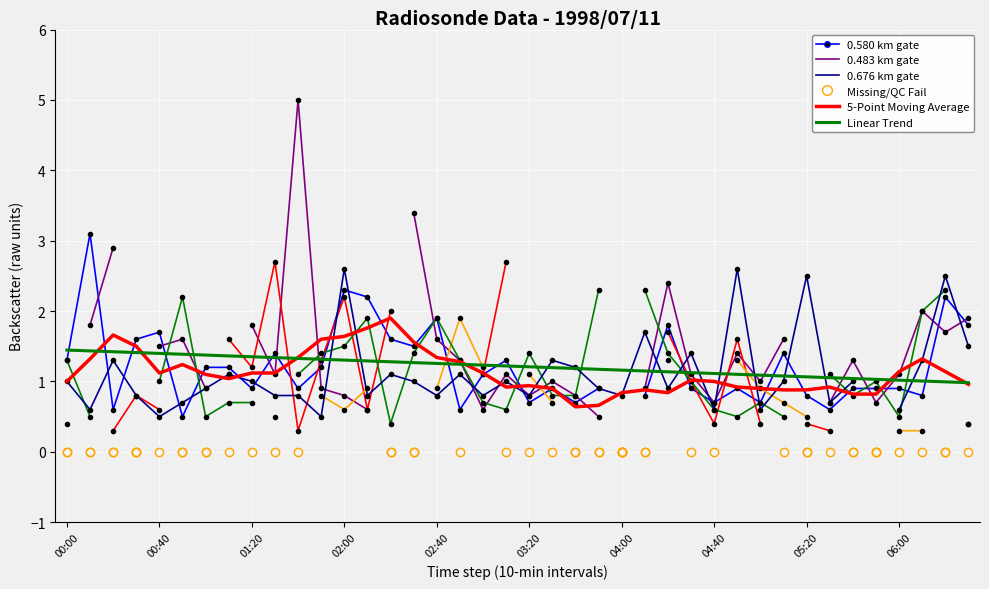

True or false: Linear Trend has more than 0 interior local peaks.

False